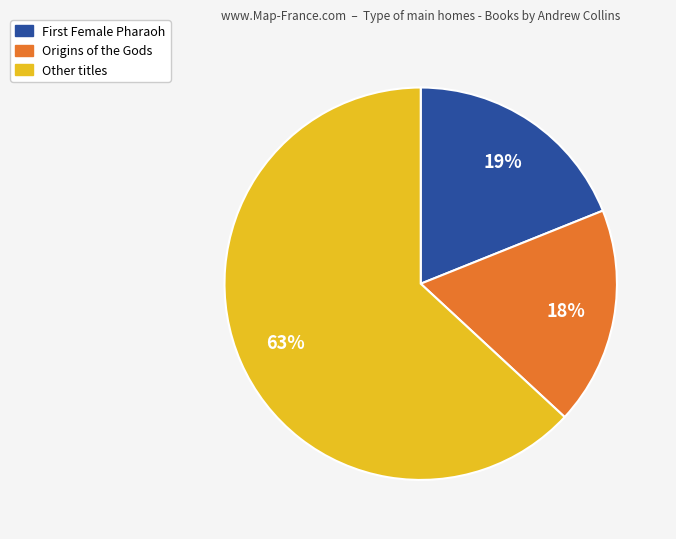

Which slice is the smallest?

Origins of the Gods